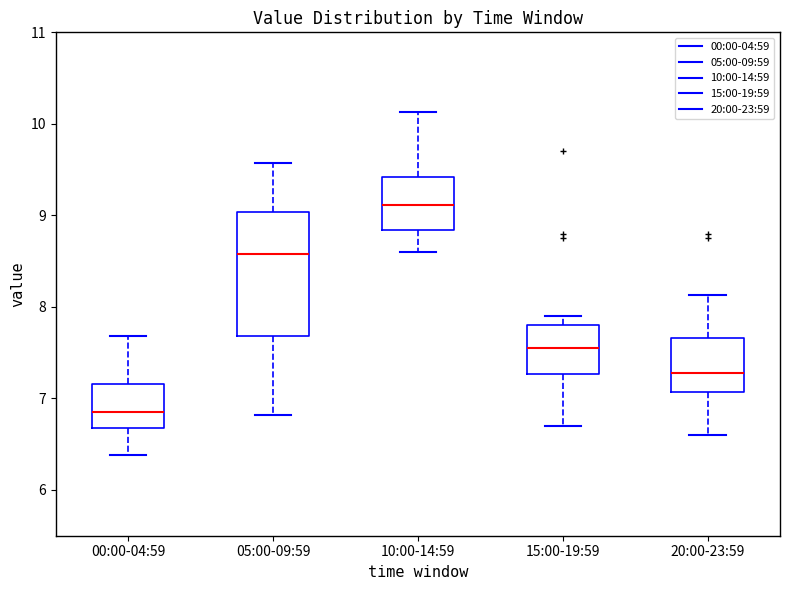

Reading left to right, transcribe this box plot: for each box, give where its median line is, the range the box spans, and where its two whiskers end, as read against the y-axis. The values are not printed on the chart, so give them approximately, as read against the axis.

00:00-04:59: median 6.9, box 6.7 to 7.2, whiskers 6.4 to 7.7
05:00-09:59: median 8.6, box 7.7 to 9.0, whiskers 6.8 to 9.6
10:00-14:59: median 9.1, box 8.8 to 9.4, whiskers 8.6 to 10.1
15:00-19:59: median 7.6, box 7.3 to 7.8, whiskers 6.7 to 7.9
20:00-23:59: median 7.3, box 7.1 to 7.7, whiskers 6.6 to 8.1